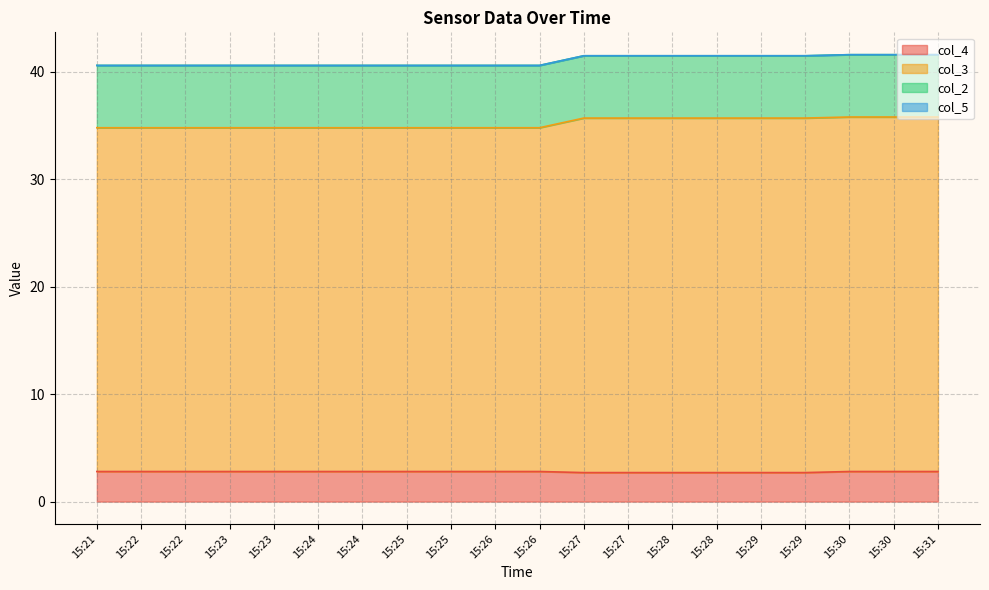

What is the difference between the maximum and second lowest values in the col_3 series?

1.0